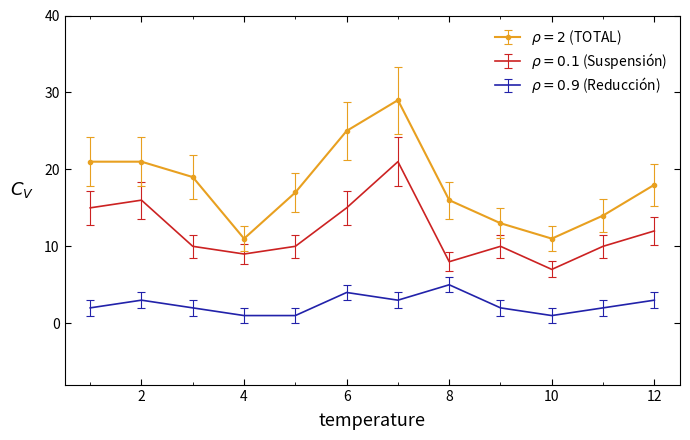

What is the greatest value displayed?

29